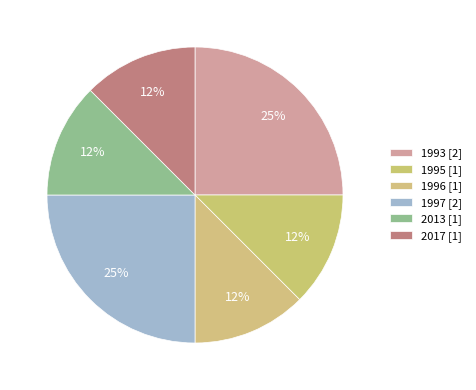

How many slices are in this pie chart?

6